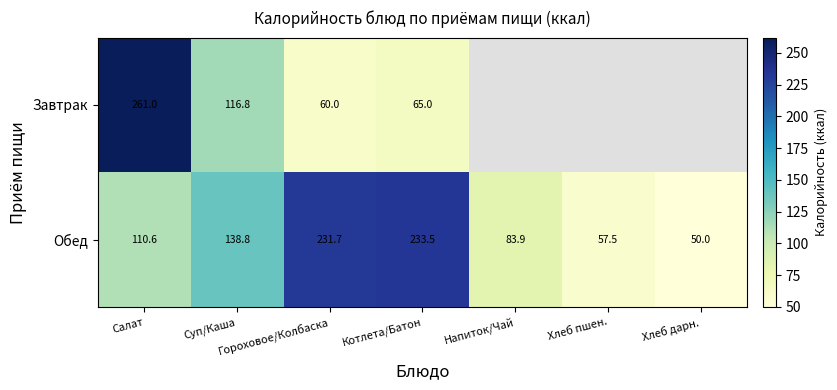

How many data points in Обед are less than 110?

3